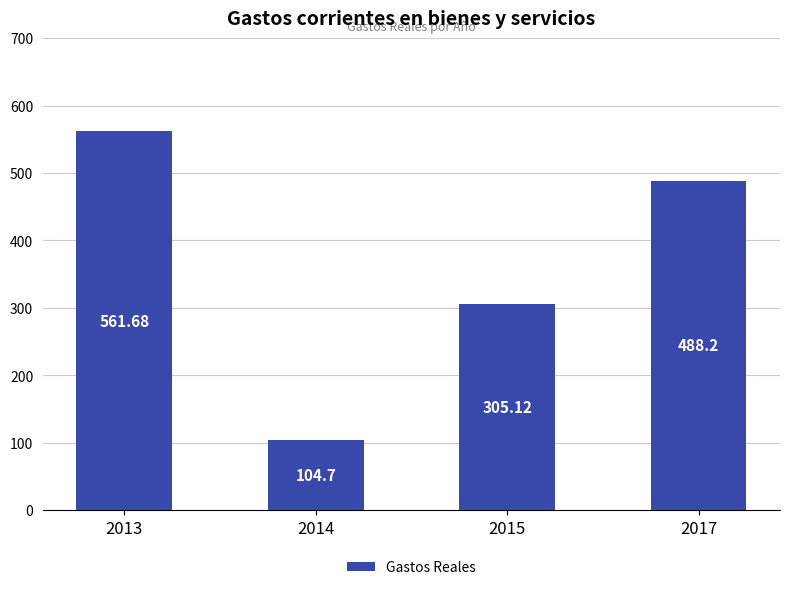

Reading left to right, transcribe all the data shown in this chart.

2013=561.7	2014=104.7	2015=305.1	2017=488.2